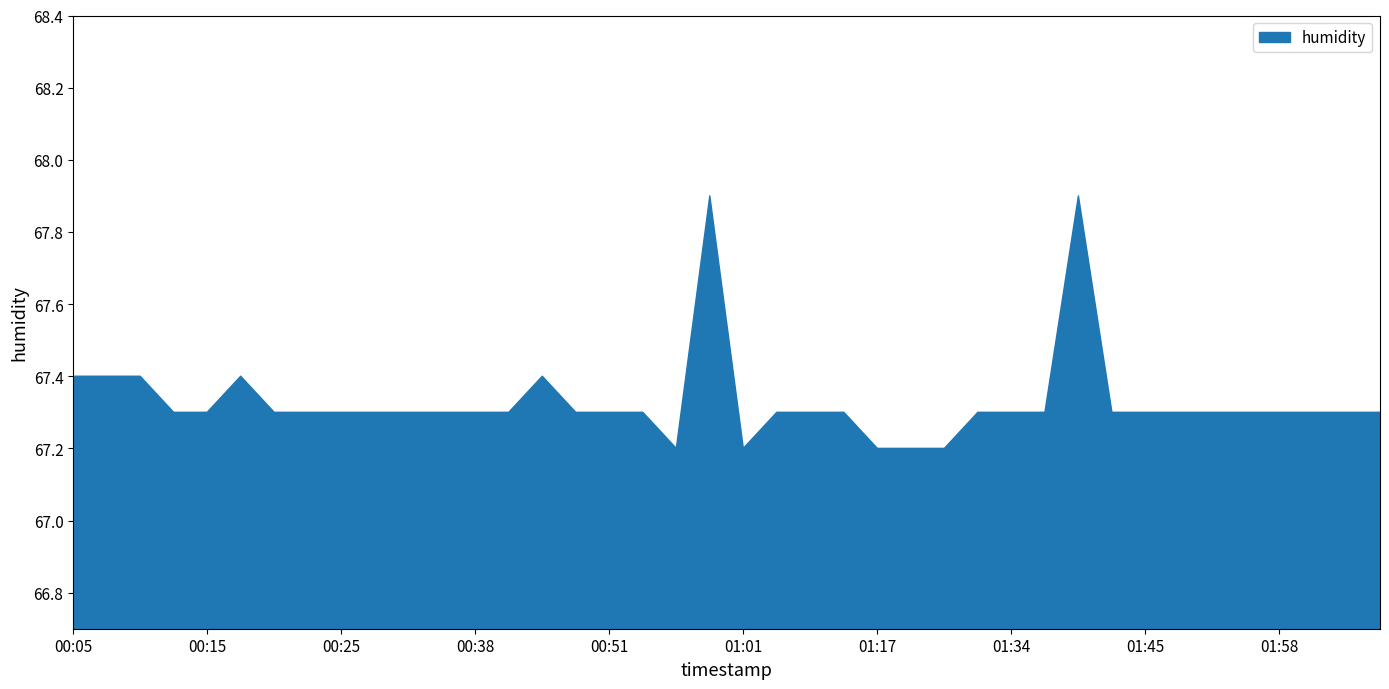

What is the difference between the maximum and minimum values?

0.7